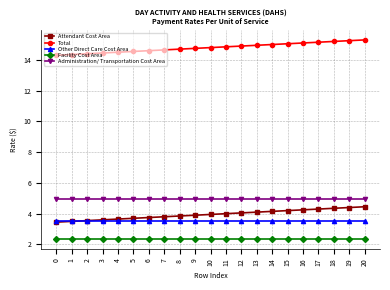

Which series has the largest total across all categories?

Total